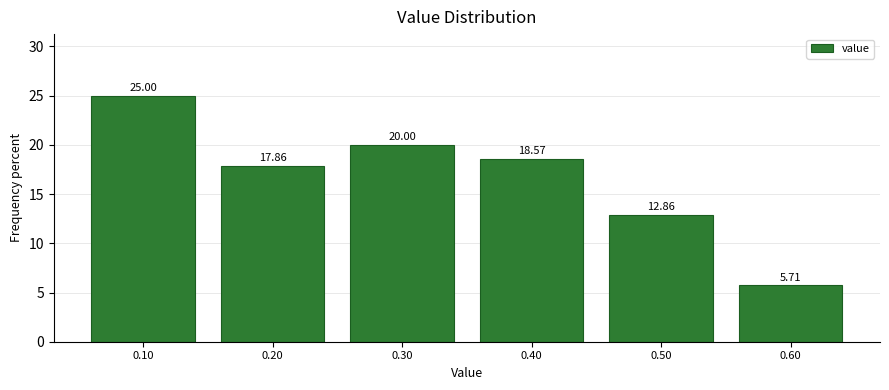

Reading left to right, list every bar in this chart as the range it spans on the x-axis followed by its height.

0.05 to 0.15: 25.00
0.15 to 0.25: 17.86
0.25 to 0.35: 20.00
0.35 to 0.45: 18.57
0.45 to 0.55: 12.86
0.55 to 0.65: 5.71